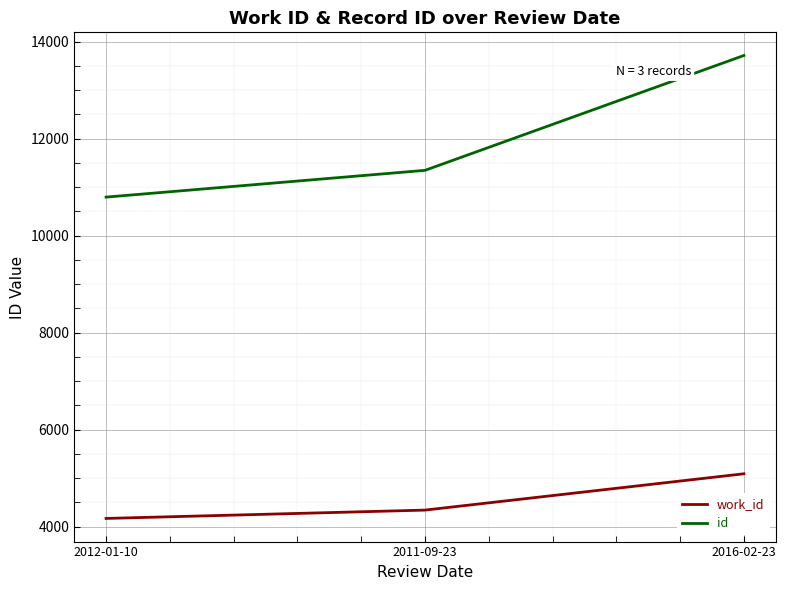

How many series are shown in this chart?

2